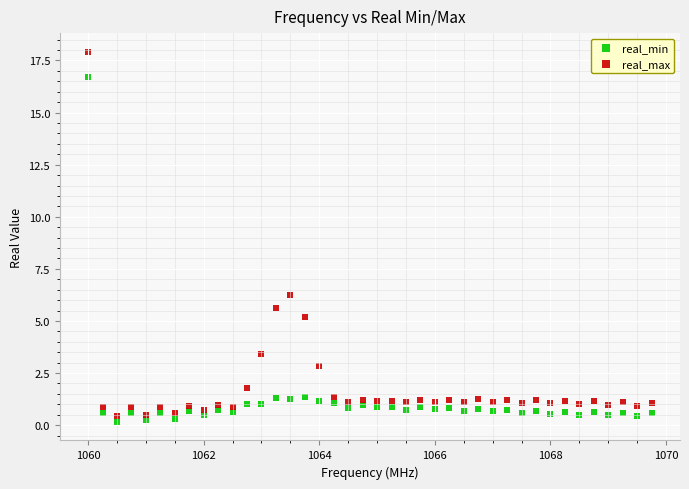

Which series has the widest spread of Y values?

real_max